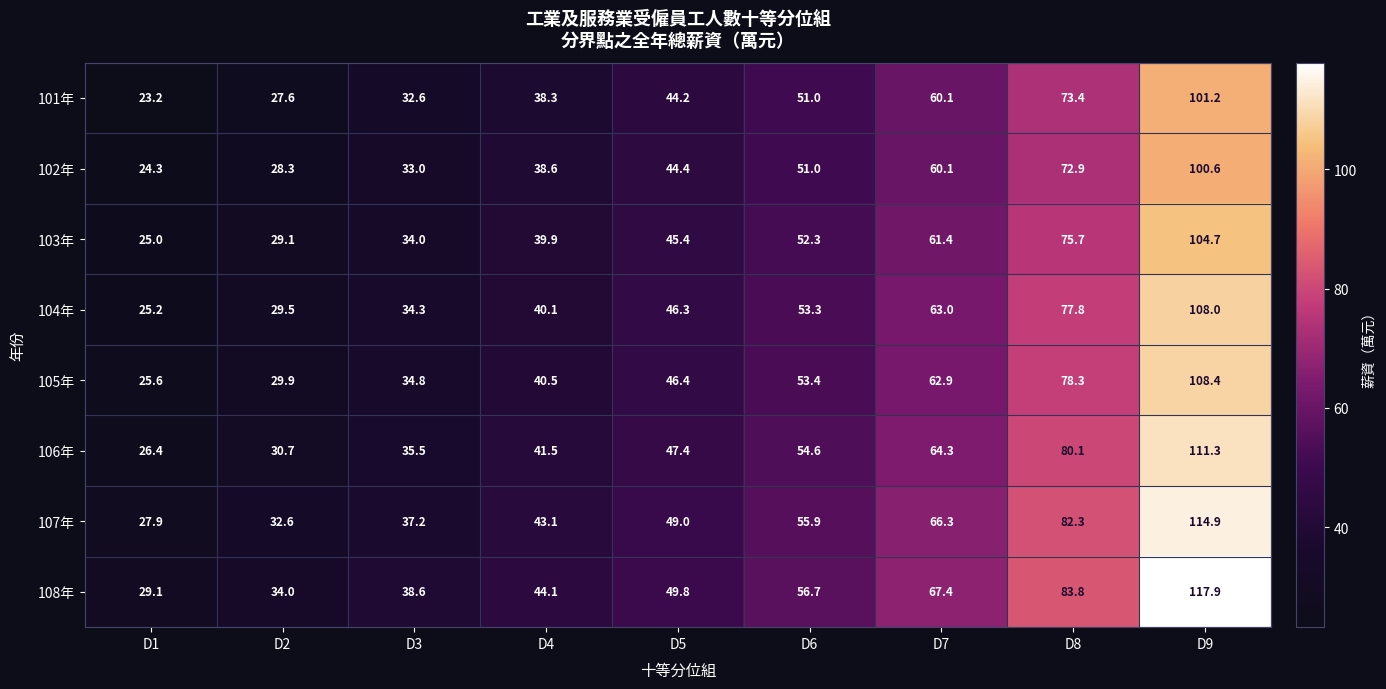

How many series are shown in this chart?

8